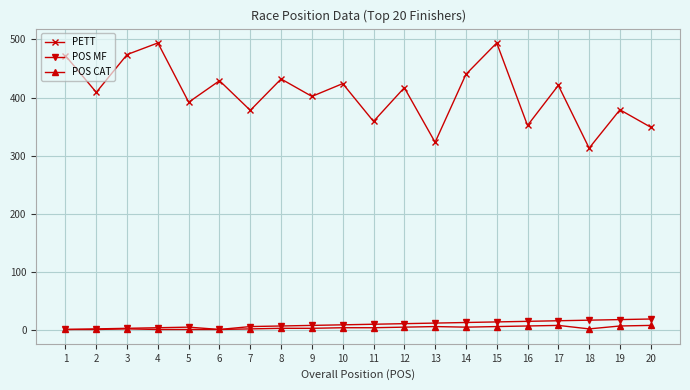

True or false: POS MF and PETT cross at least once.

False